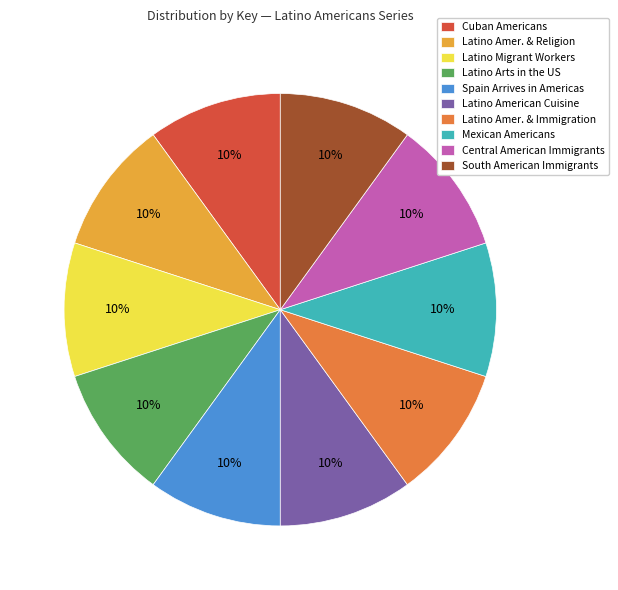

To the nearest percent, what portion does South American Immigrants represent?

10%